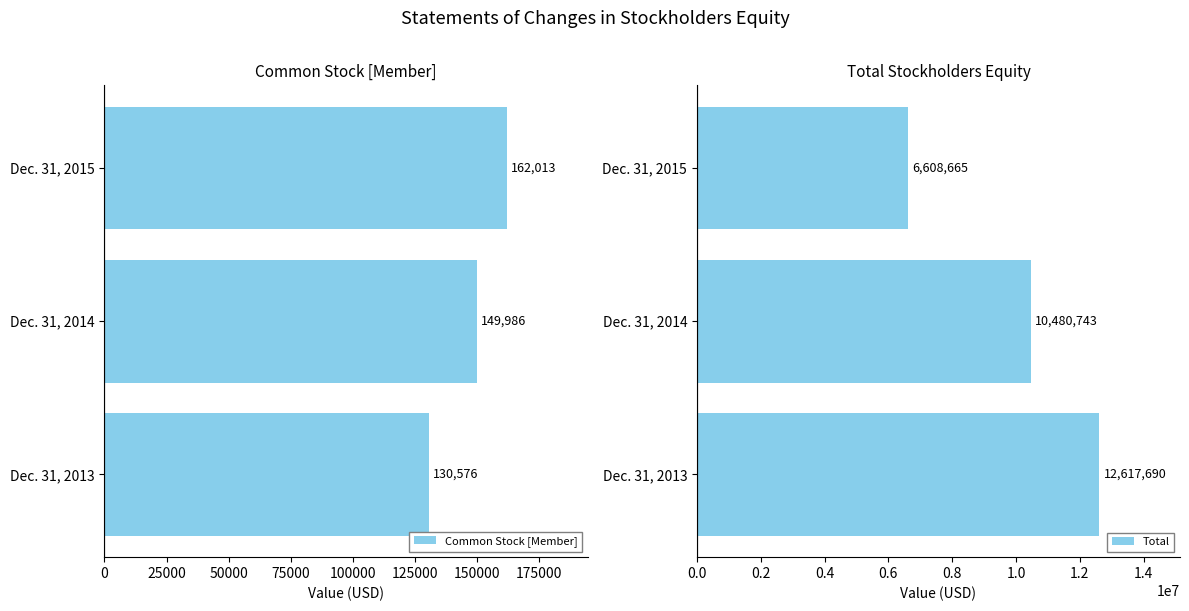

How many data points does each series have?

3